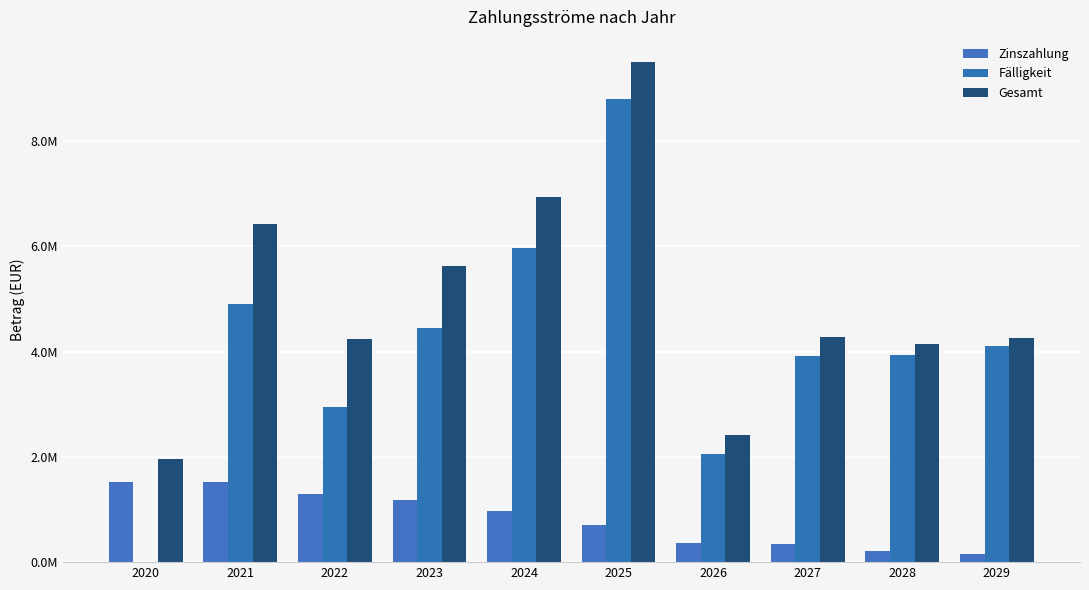

Which series has the largest total across all categories?

Gesamt